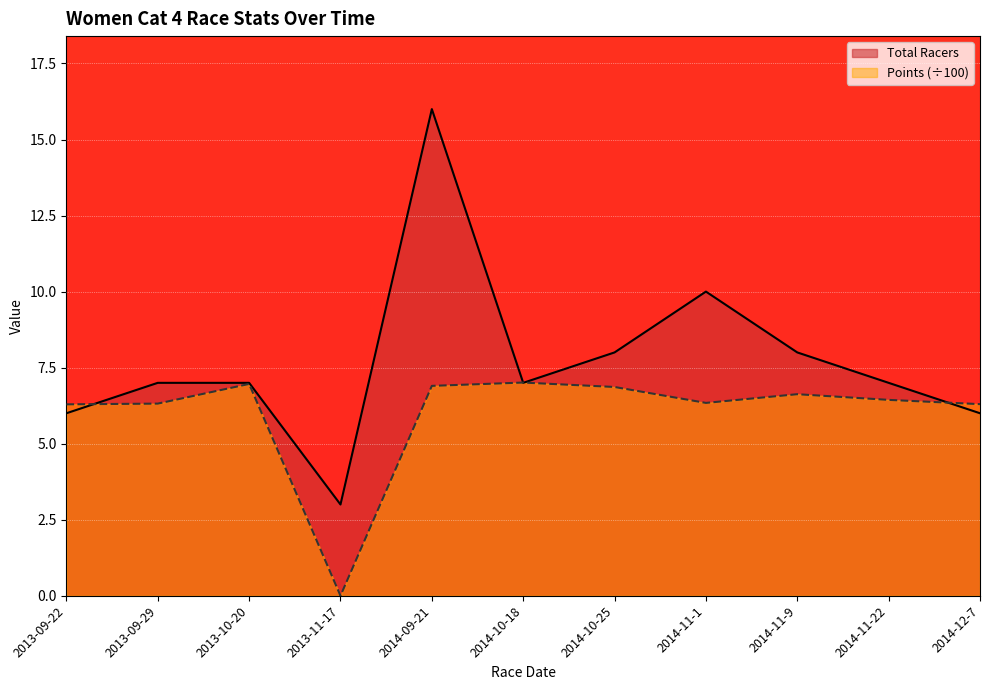

List the labels in order of Points value, largest first.

2014-10-18, 2013-10-20, 2014-09-21, 2014-10-25, 2014-11-9, 2014-11-22, 2014-11-1, 2013-09-29, 2014-12-7, 2013-09-22, 2013-11-17